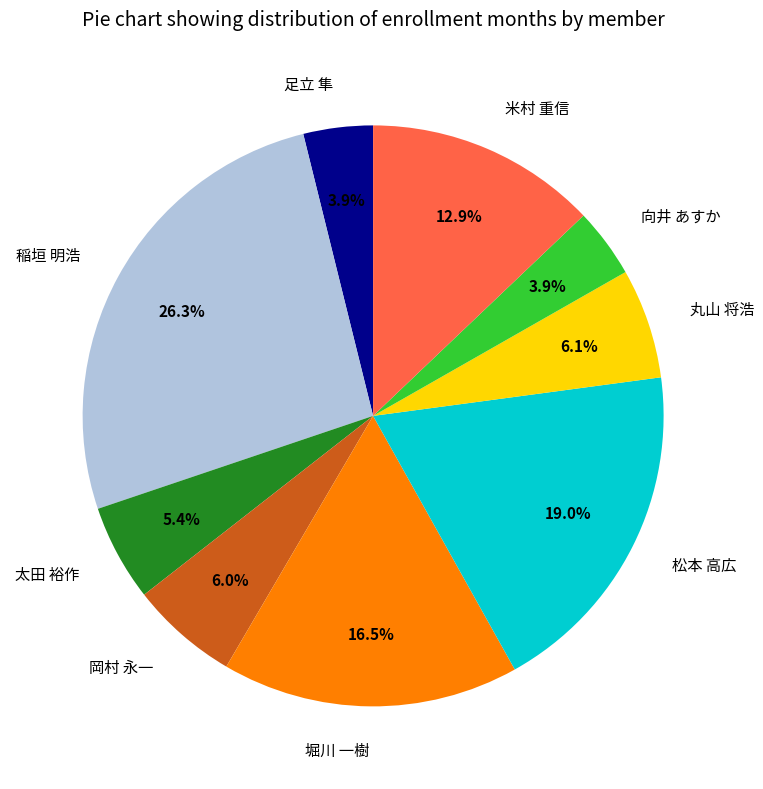

How many slices are in this pie chart?

9